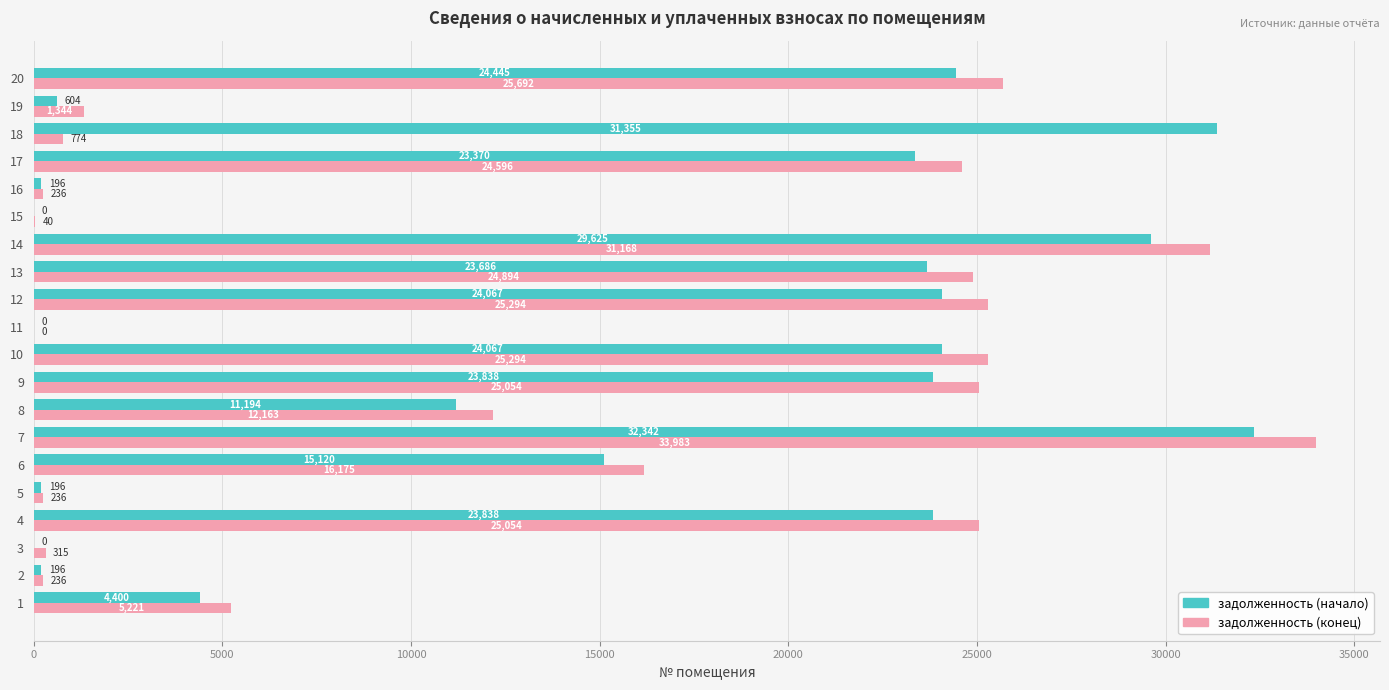

What is the greatest value displayed?

33983.1